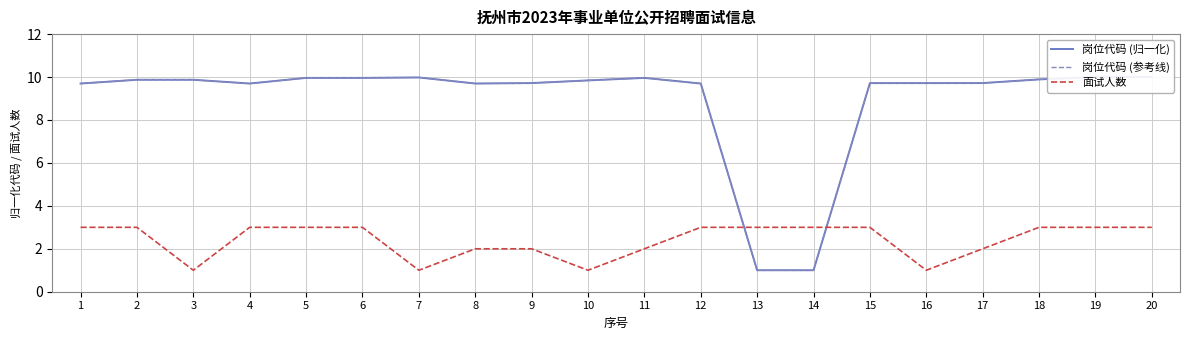

Between 16 and 19, which series saw the biggest shift?

面试人数